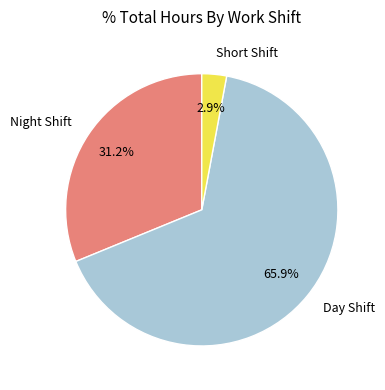

Which category accounts for the majority?

Day Shift